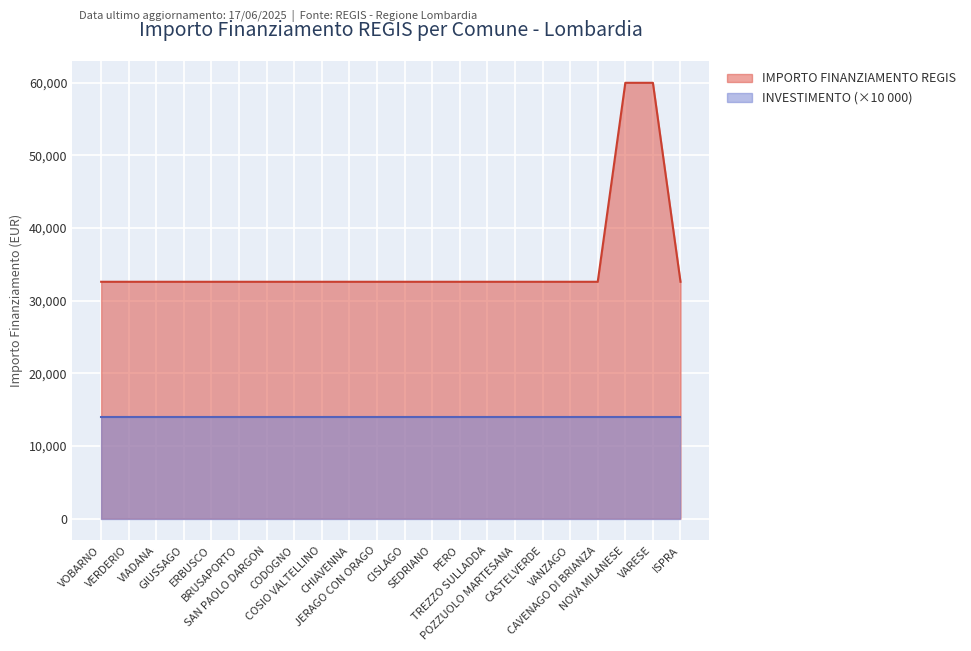

True or false: the data shows 59966 at NOVA MILANESE.

True